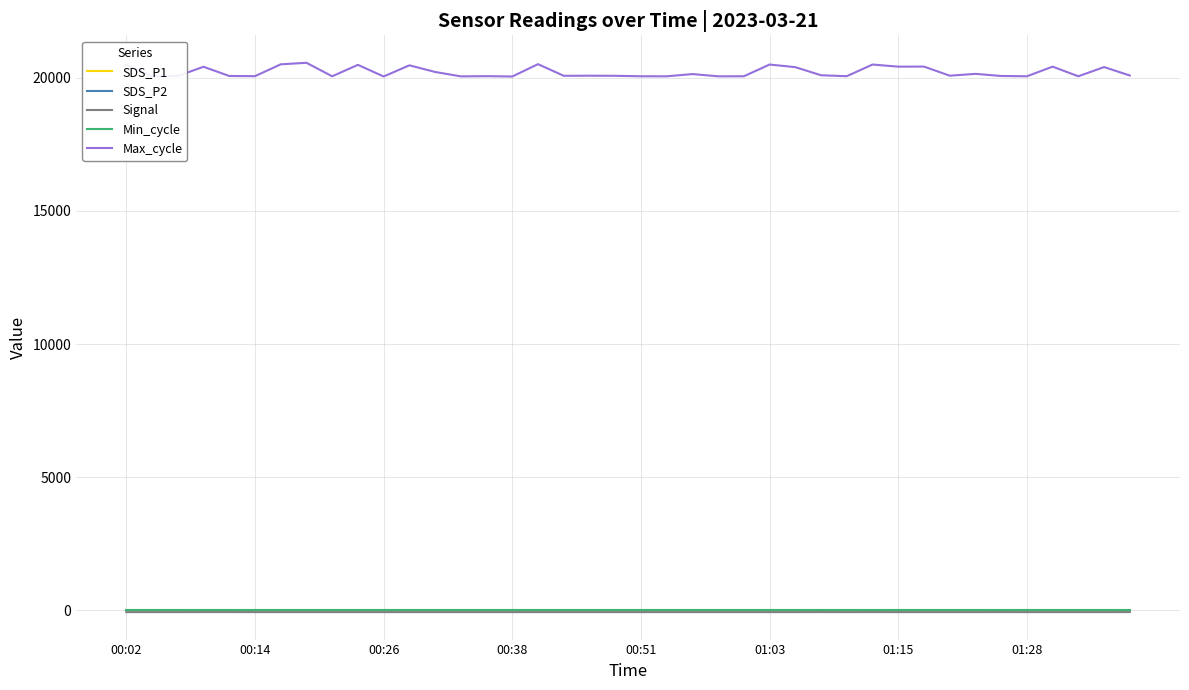

Which series has the largest range (max minus min)?

Max_cycle